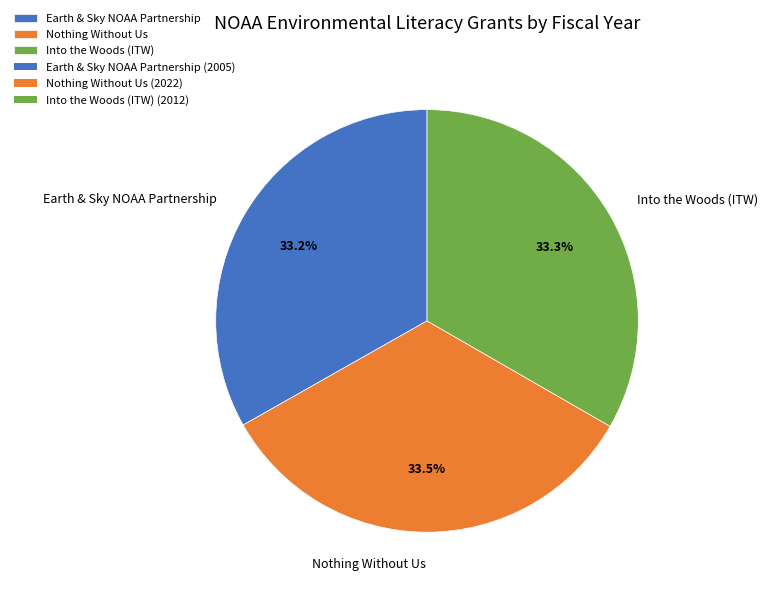

True or false: Earth & Sky NOAA Partnership accounts for 24% of the total.

False